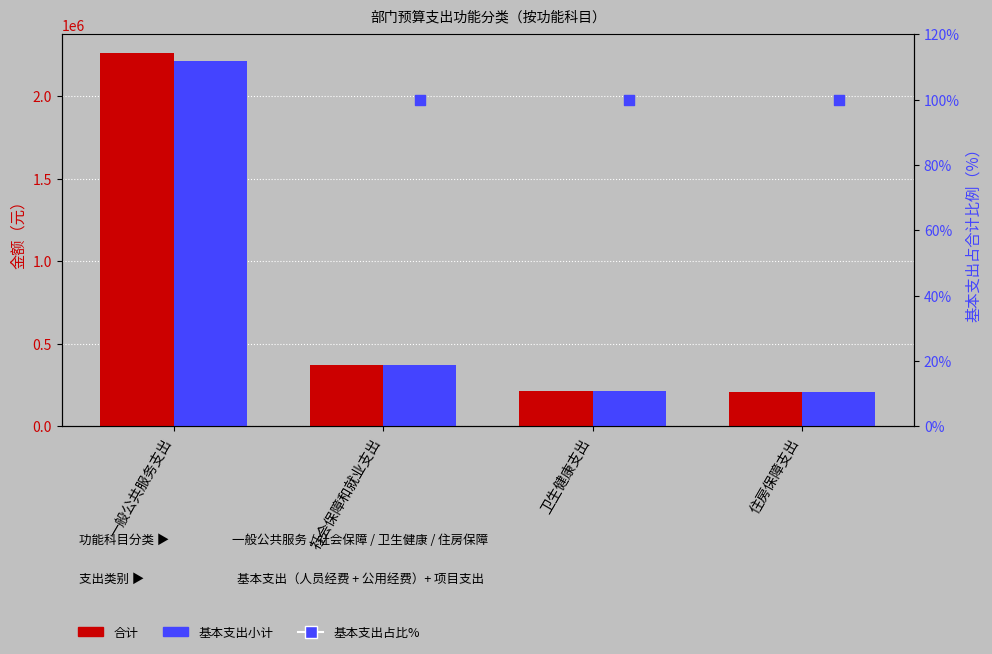

Is the value of 基本支出占比% at 一般公共服务支出 greater than the value of 基本支出小计 at 卫生健康支出?

No